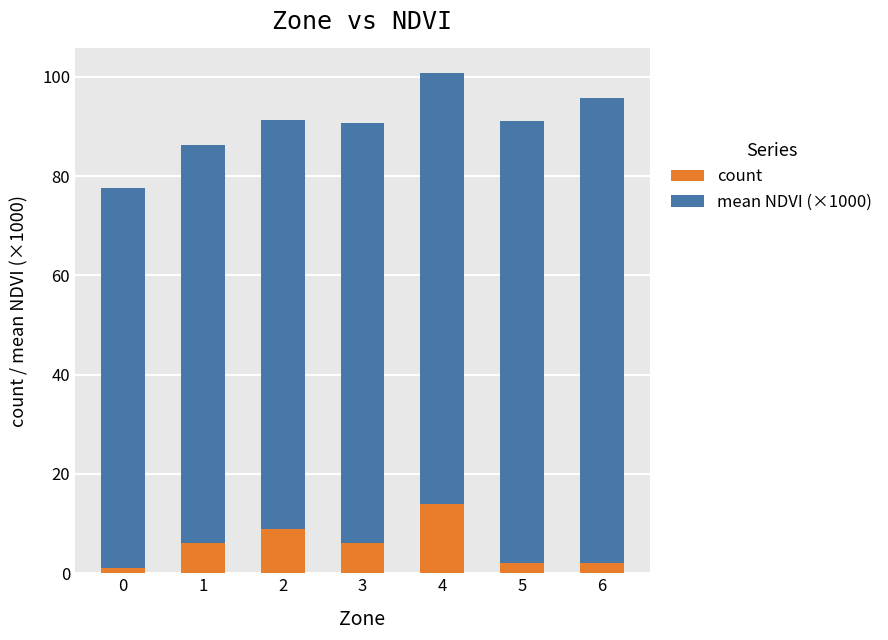

Reading right to left, transcribe the values for count.

6=2.0	5=2.0	4=14.0	3=6.0	2=9.0	1=6.0	0=1.0